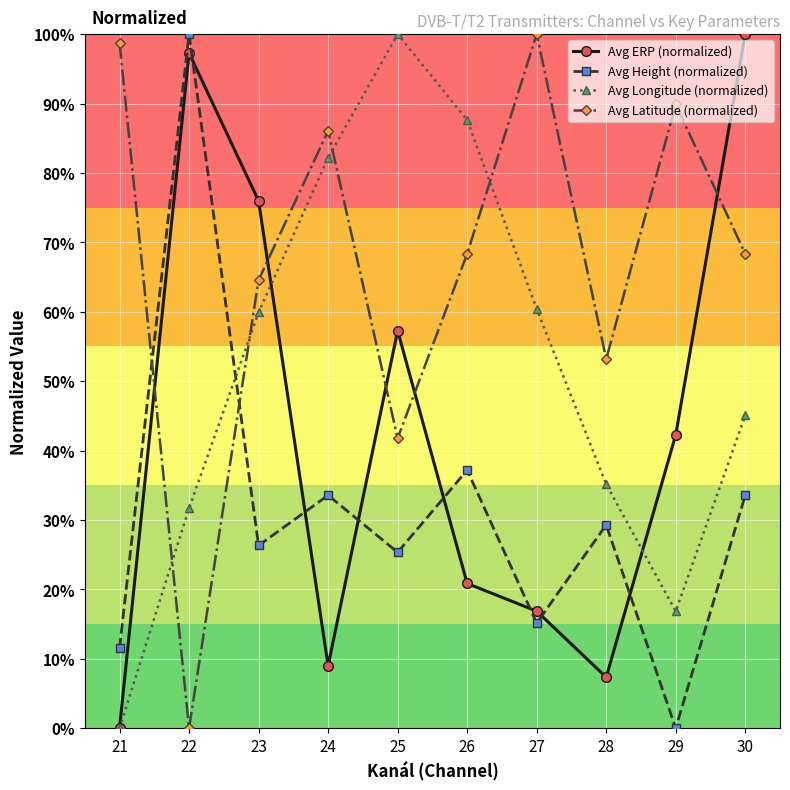

Which has a higher value, 25 or 26?

25